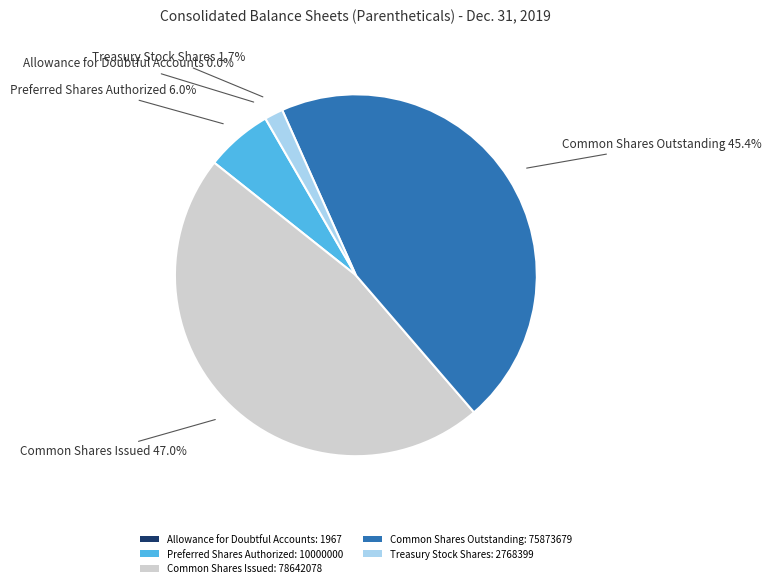

Which slice is the largest?

Common Shares Issued